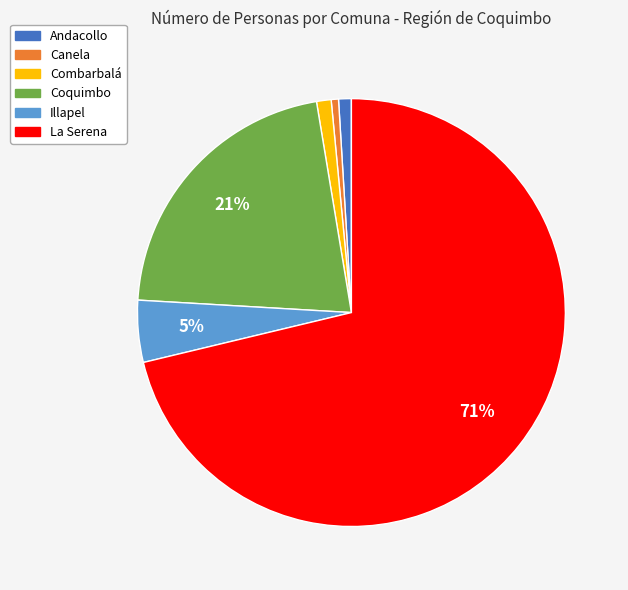

Is it true that La Serena is 71% of the pie?

True